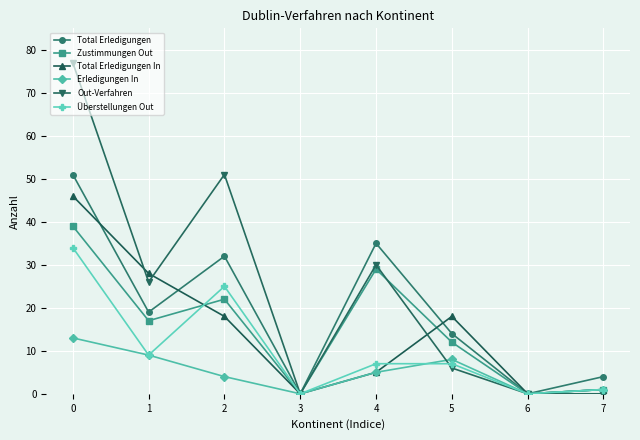

How many categories are shown in the chart?

8